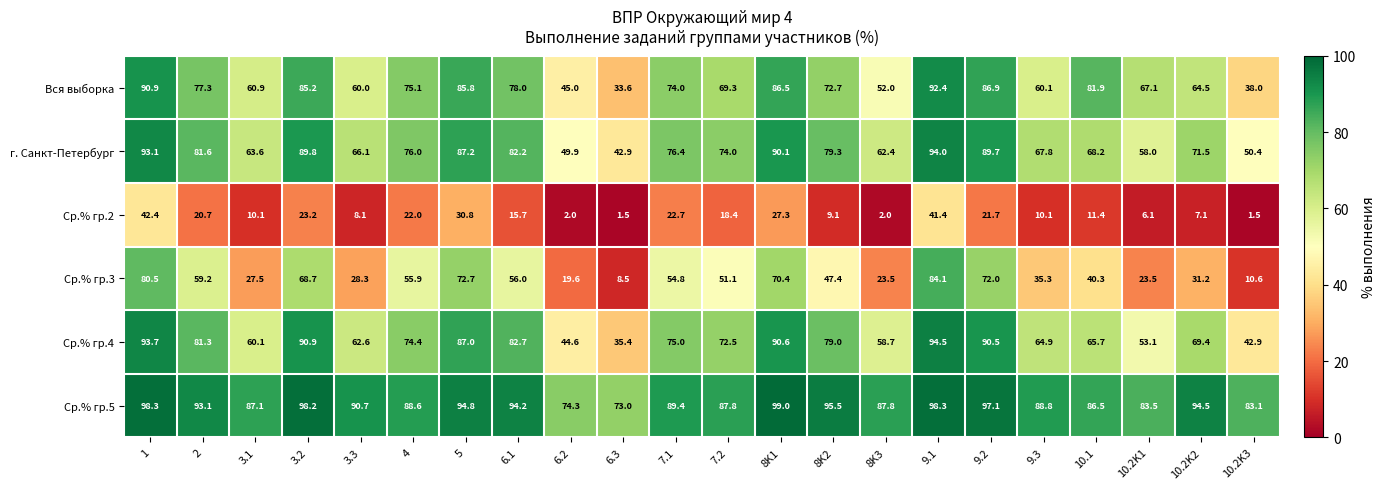

Is the value of Ср.% гр.5 at 10.2K1 greater than the value of Ср.% гр.3 at 7.2?

Yes